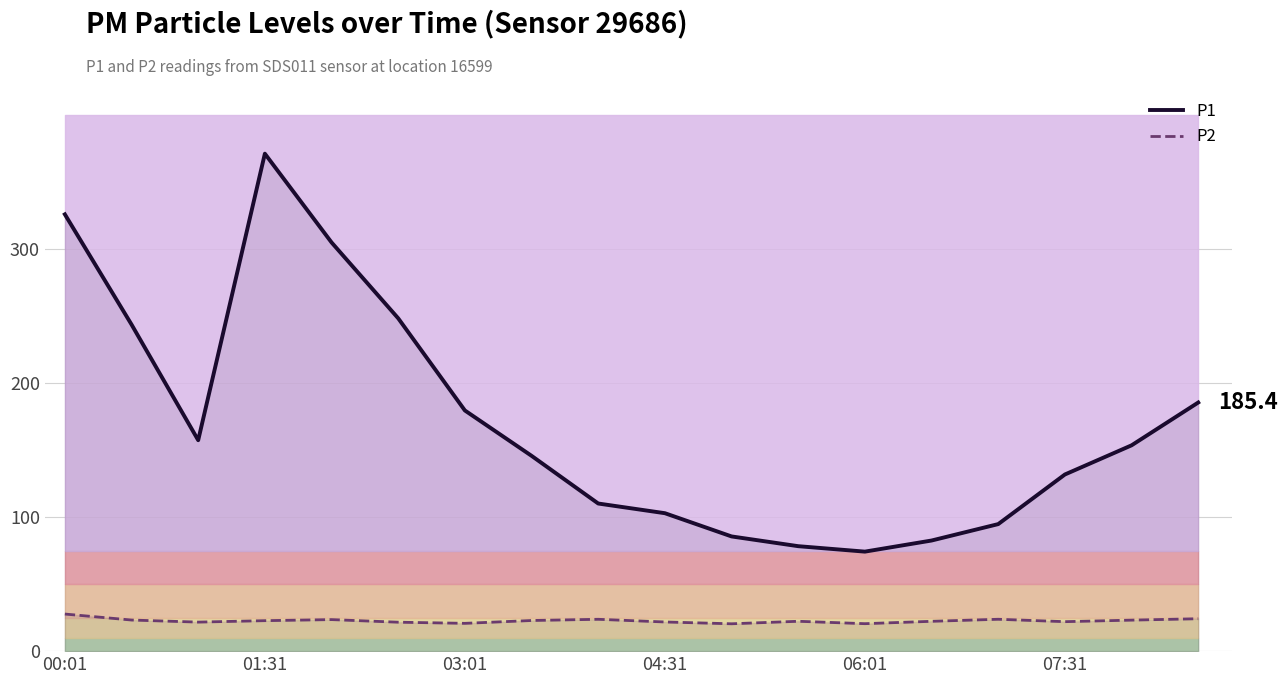

In P1, how many points are lower than both neighbors (excluding endpoints)?

2